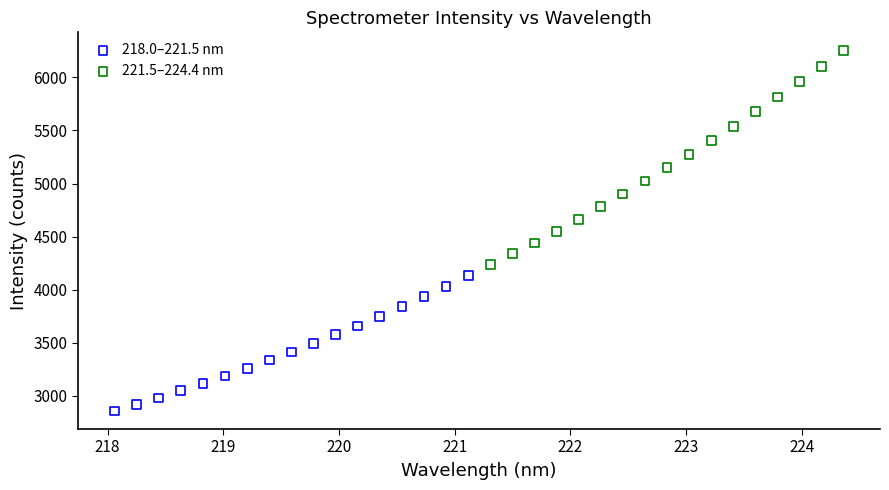

Which series contains the lowest Y value?

218.0–221.5 nm